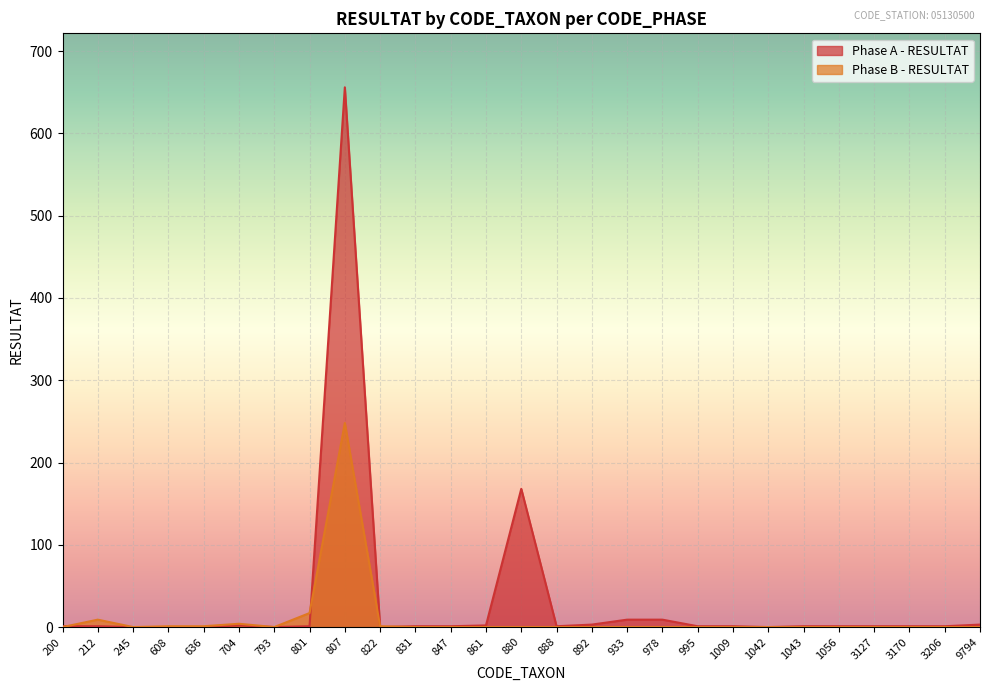

At which label does Phase B - RESULTAT reach its peak?

807